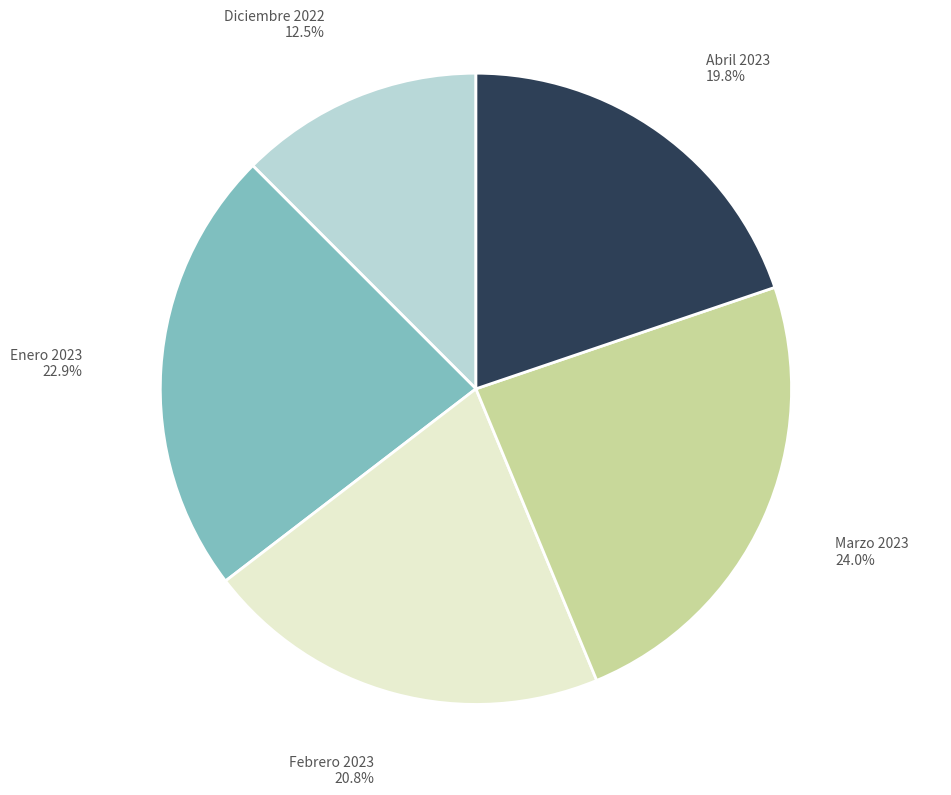

What is the largest slice in the pie chart?

Marzo 2023